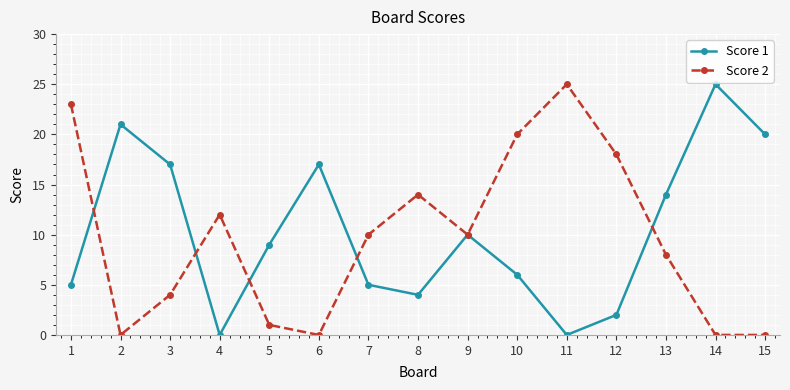

At which label does Score 1 reach its peak?

14